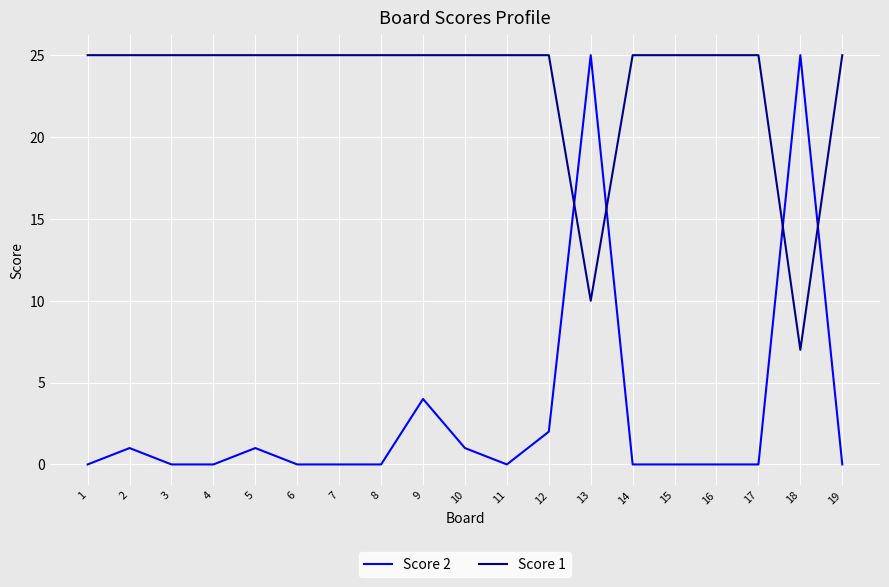

What is the difference between the highest and lowest values at 5?

24